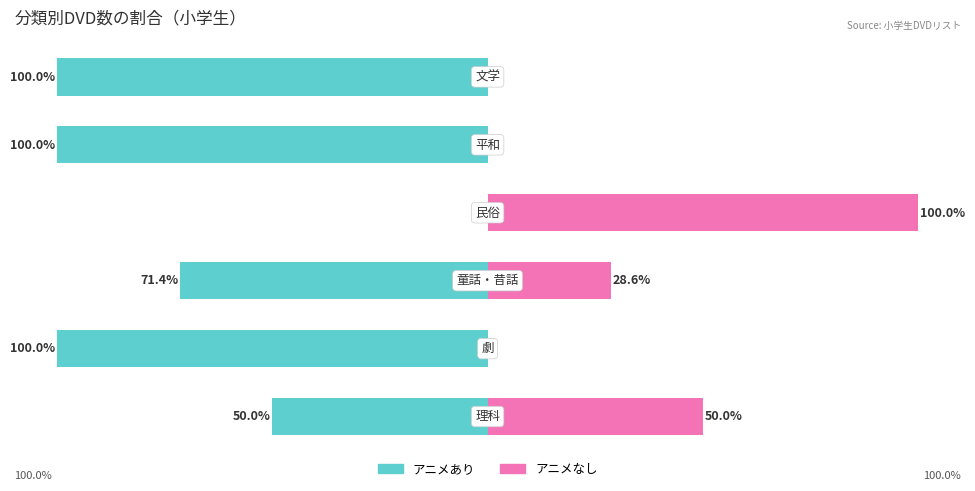

Are the bars grouped side by side (vs. stacked)?

Yes